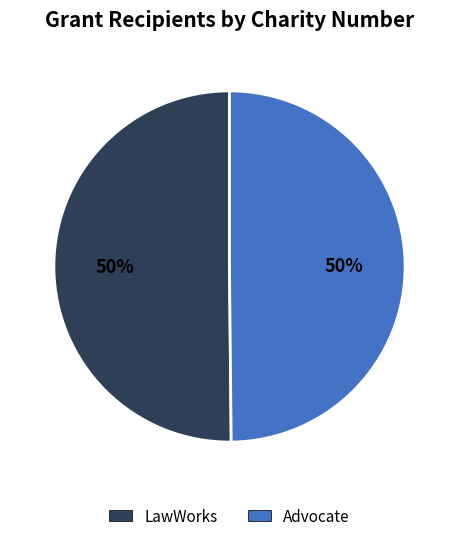

Combined, do LawWorks and Advocate account for over 50%?

Yes